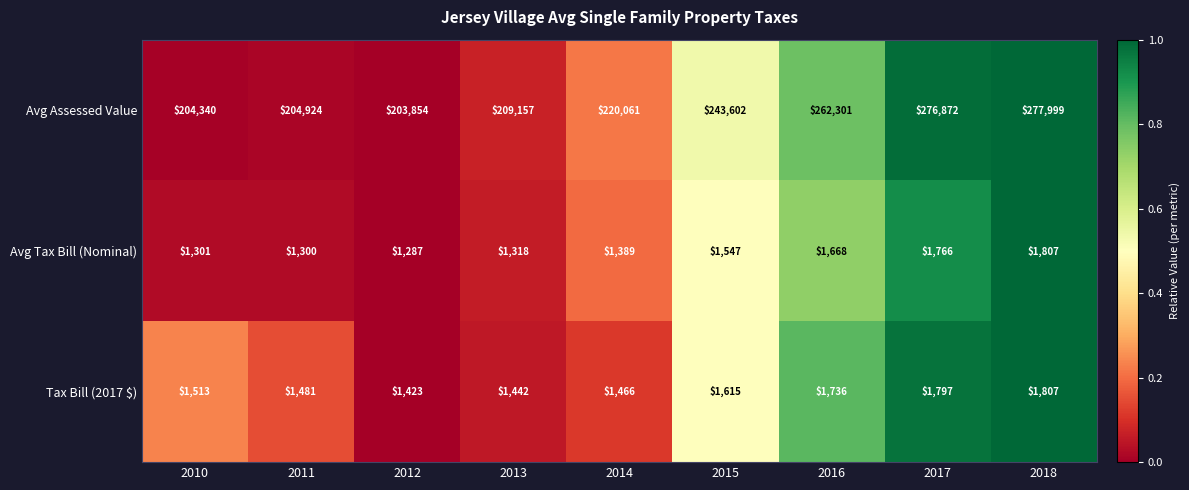

At 2014, list the series in order from smallest to largest.

Avg Tax Bill (Nominal), Tax Bill (2017 $), Avg Assessed Value